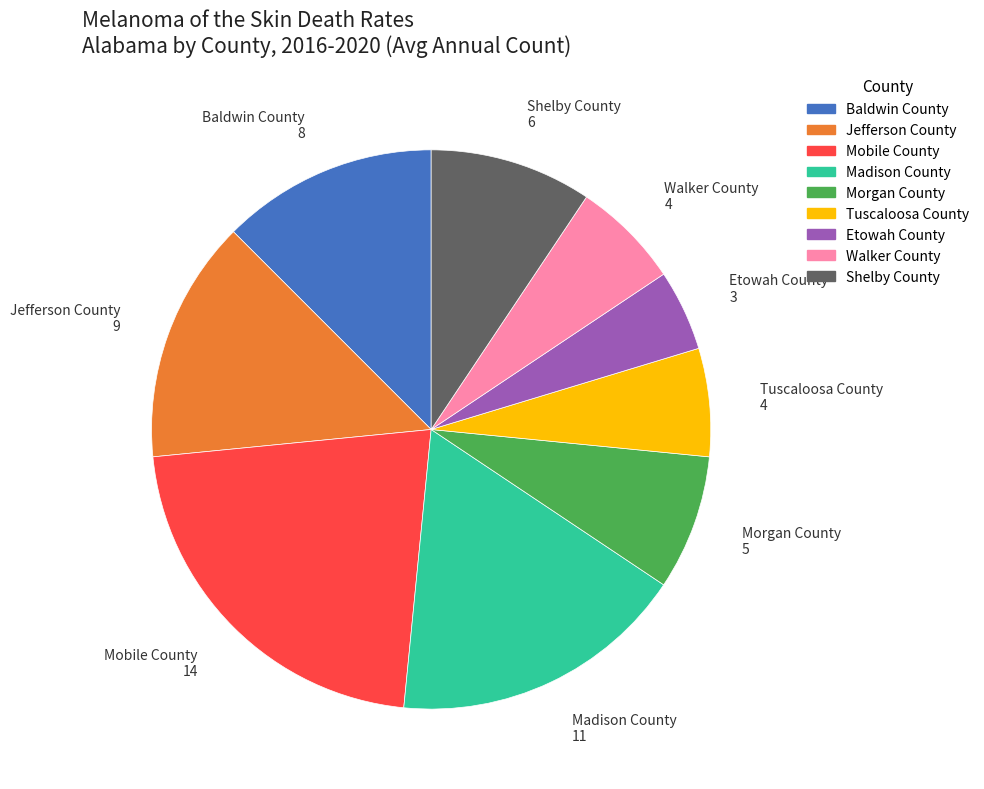

The Madison County slice represents 8% of the pie. True or false?

False